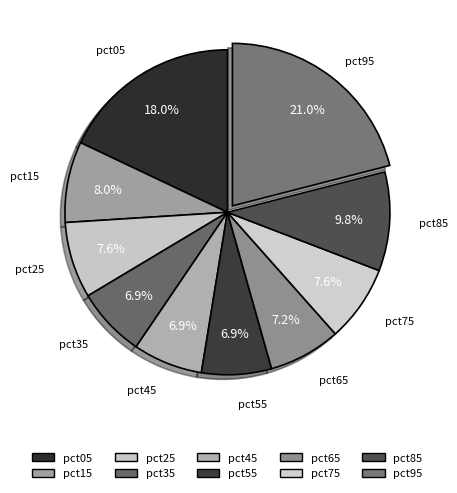

Does pct65 represent more than half of the total?

No